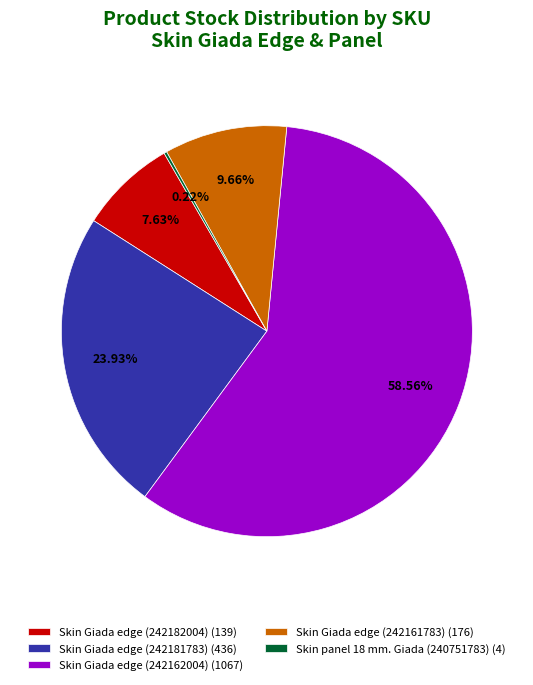

What portion of the pie excludes Skin Giada edge (242182004)?

92.4%